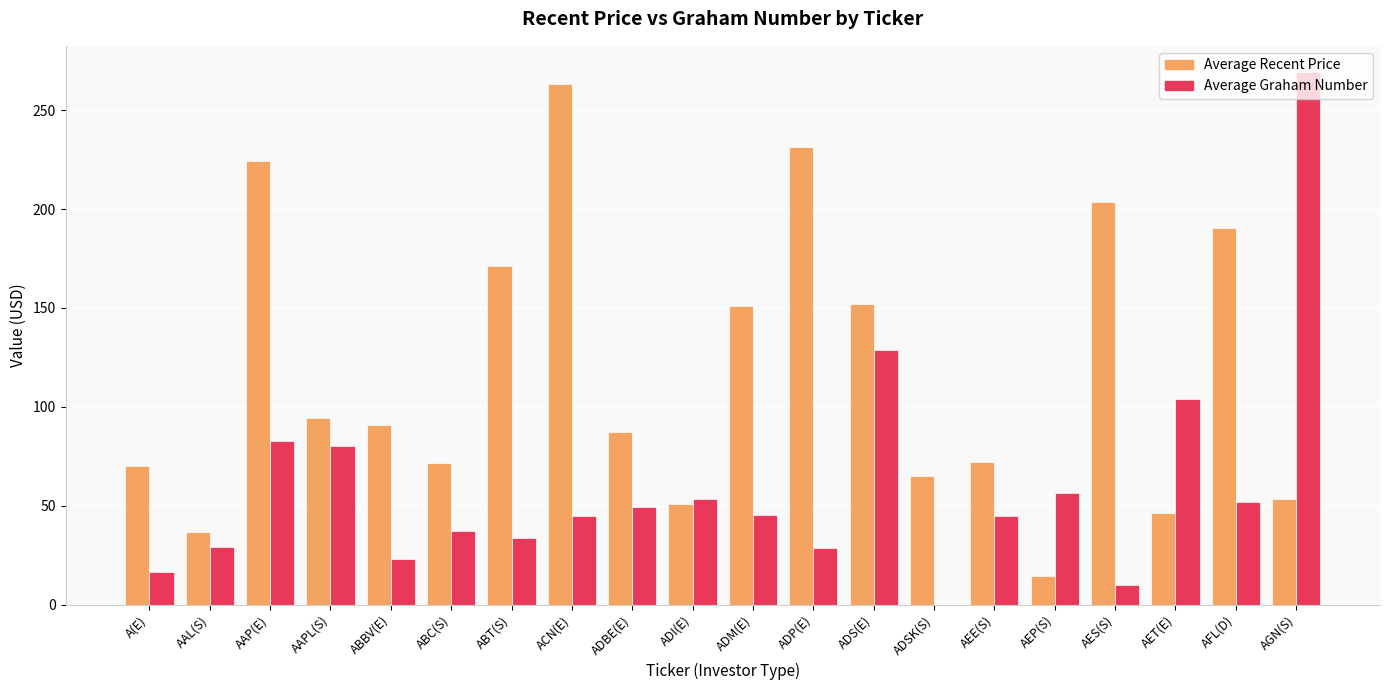

Which series has the largest total across all categories?

Average Recent Price